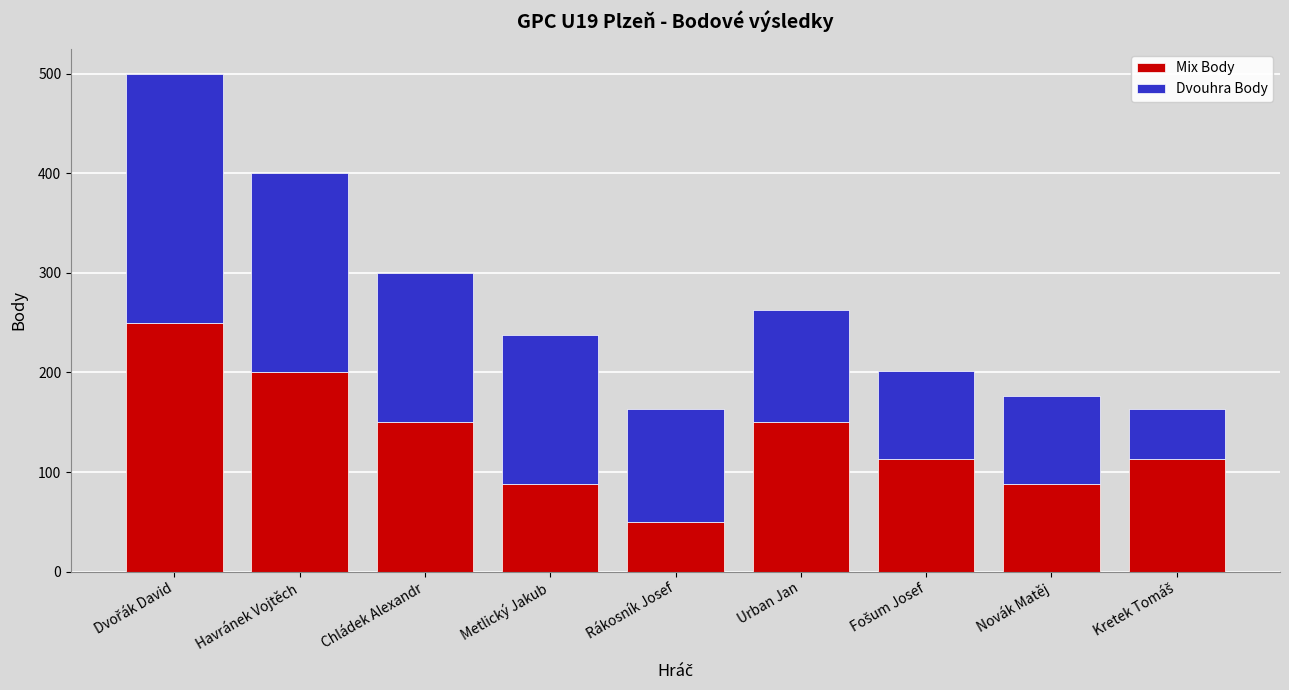

How many bars are there in total?

9